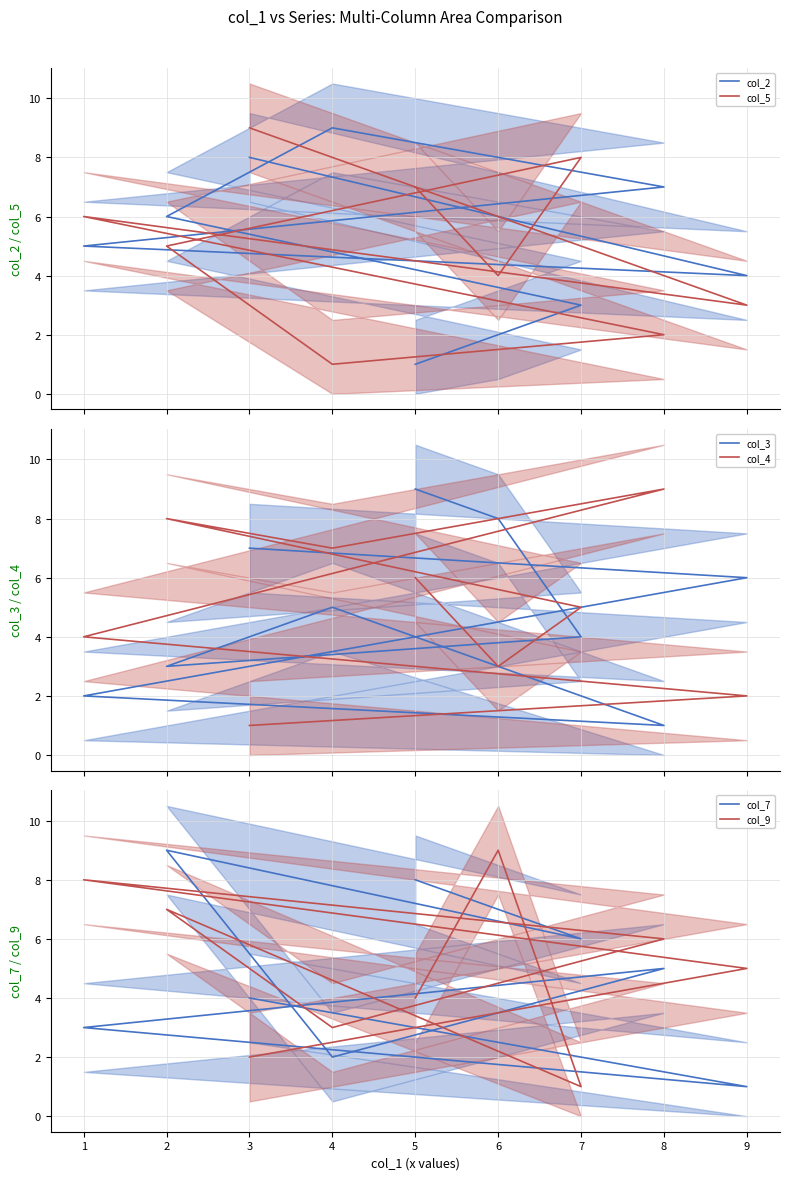

What is the minimum value shown in the chart?

1